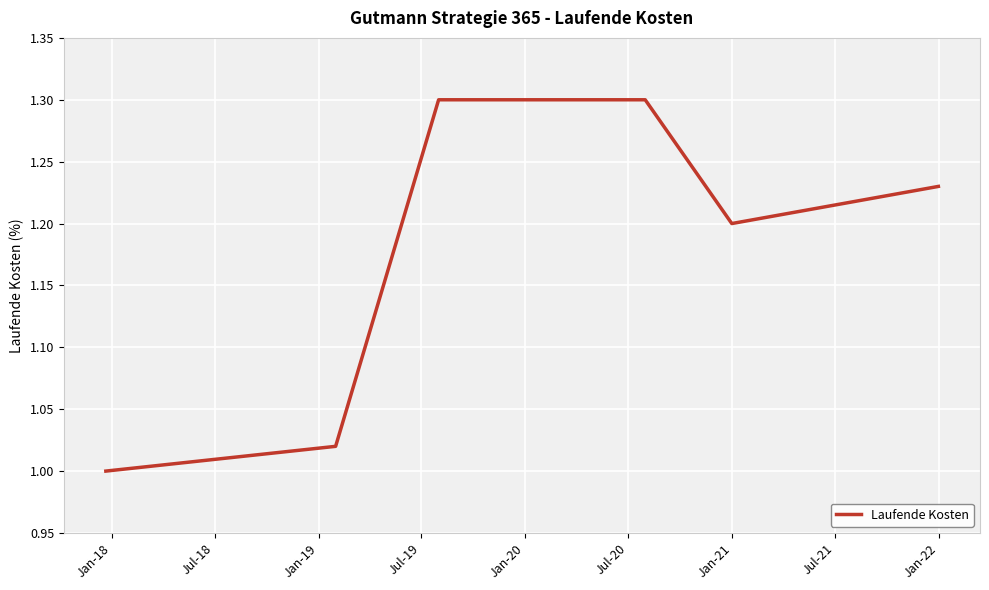

What is the difference between the maximum and minimum values?

0.3